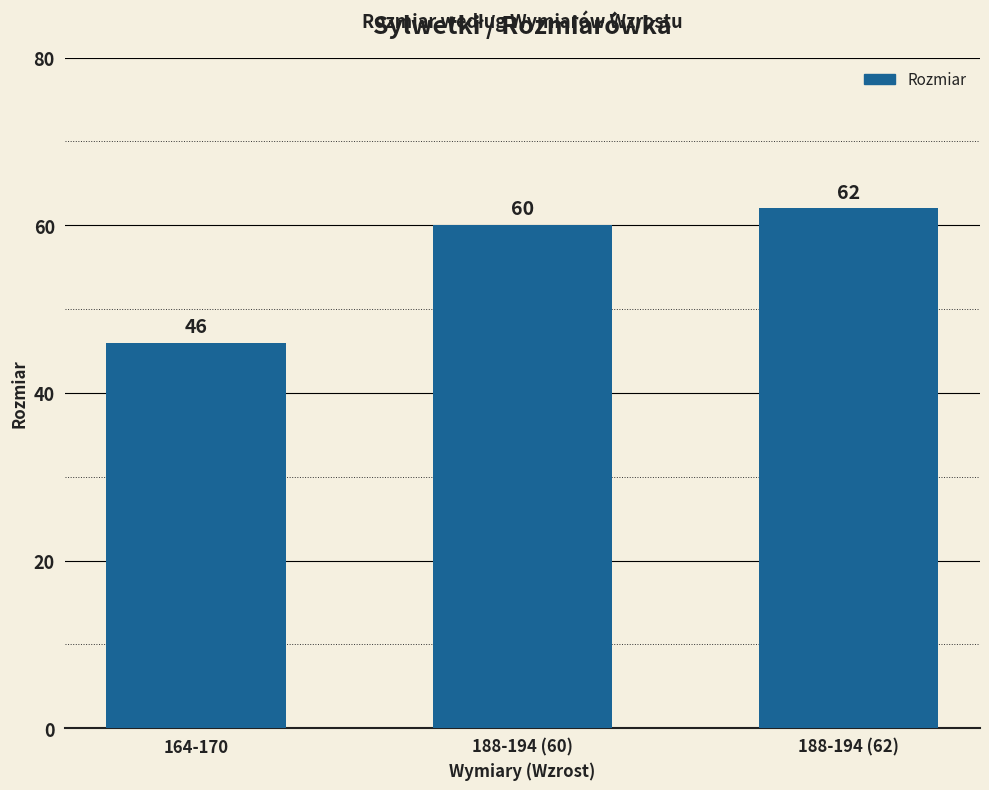

How many distinct data groups are displayed?

1